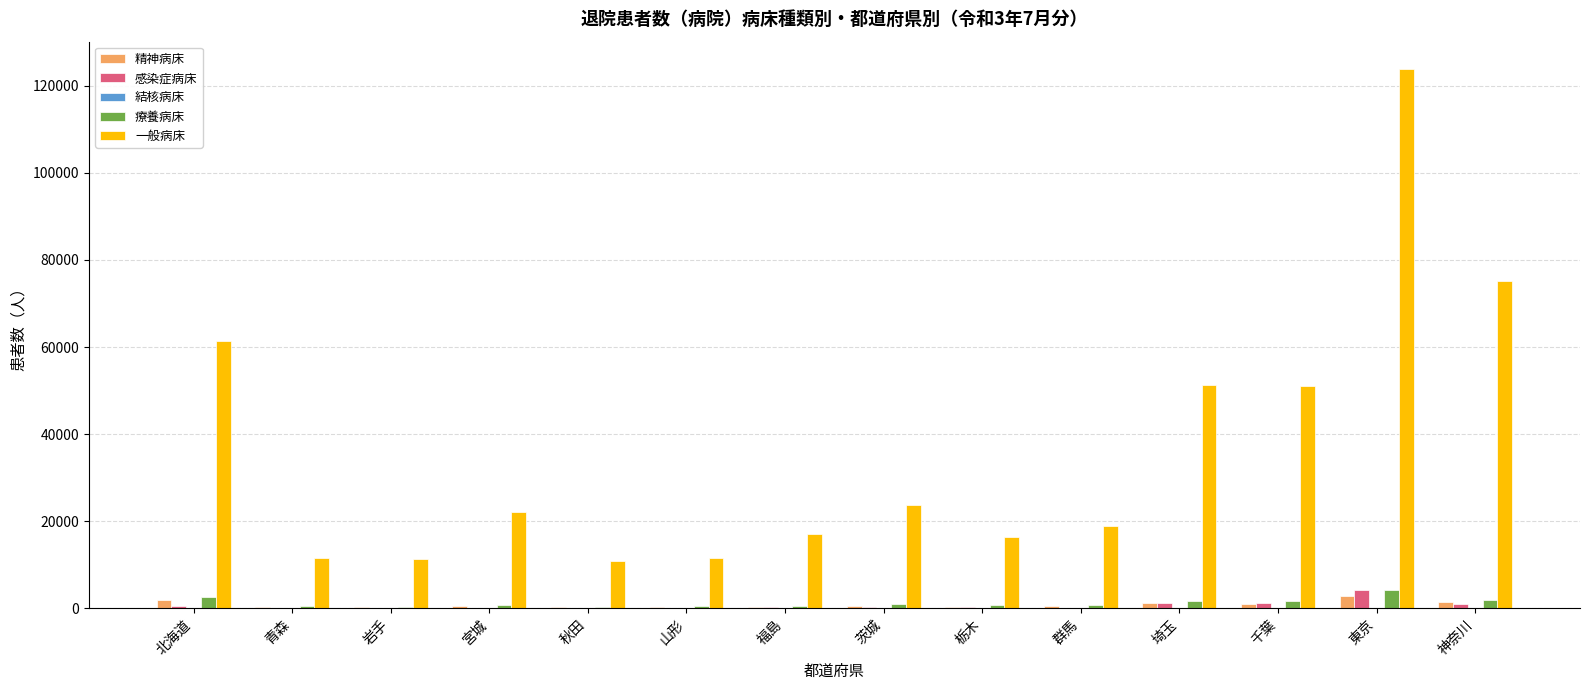

What is the greatest value displayed?

123898